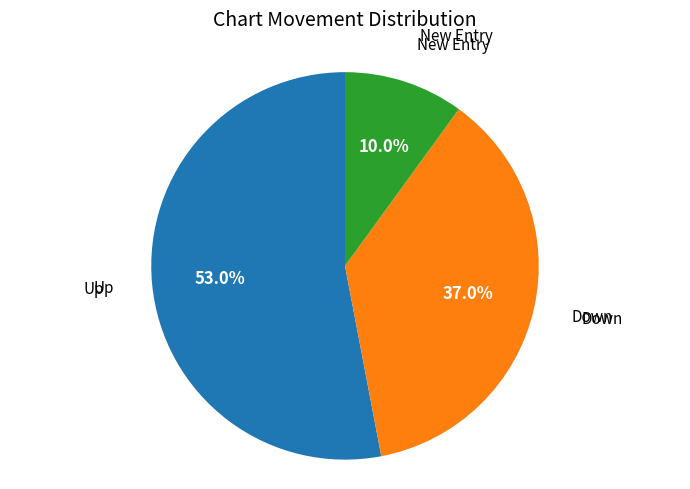

Does any single category account for the majority?

Yes